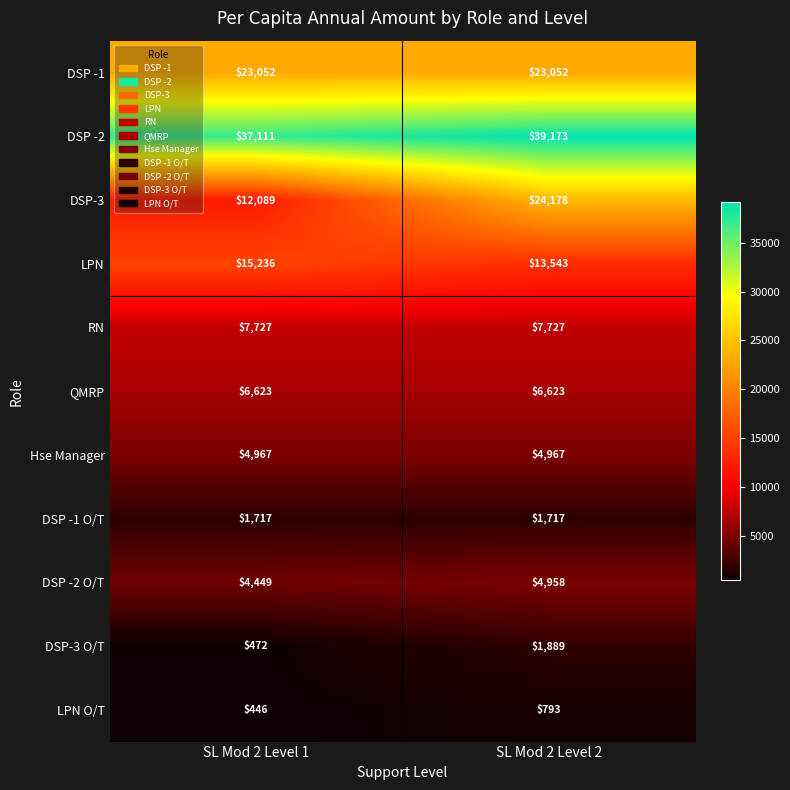

Is the value of DSP -1 at SL Mod 2 Level 2 greater than the value of QMRP at SL Mod 2 Level 1?

Yes